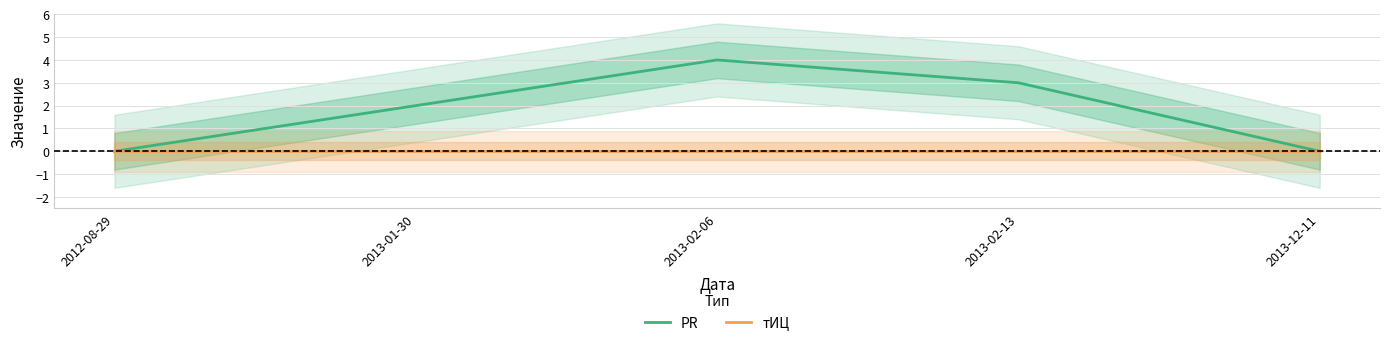

Reading left to right, extract all data points from this chart.

PR: 0	2	4	3	0
тИЦ: 0	0	0	0	0